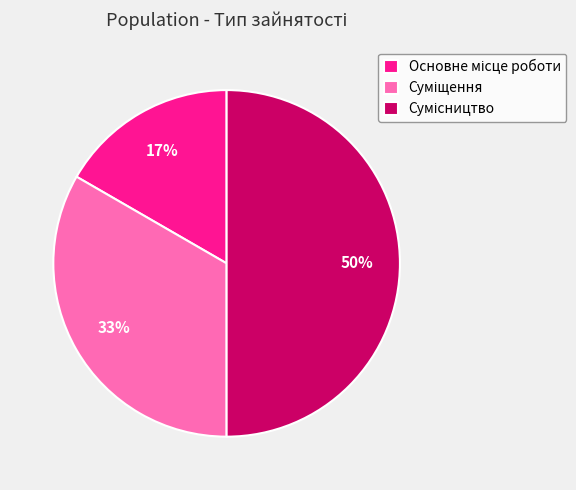

How many segments does this pie chart have?

3